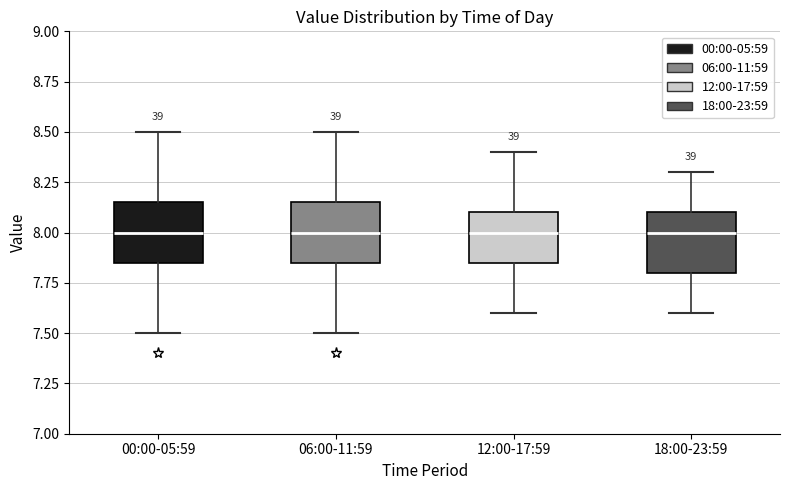

Where is the upper edge of the box for 00:00-05:59 on the y-axis? The values are not printed on the chart, so give them approximately, as read against the axis.

8.15